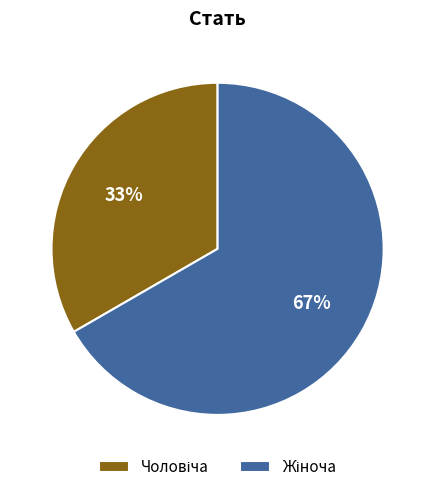

Does any single category account for the majority?

Yes